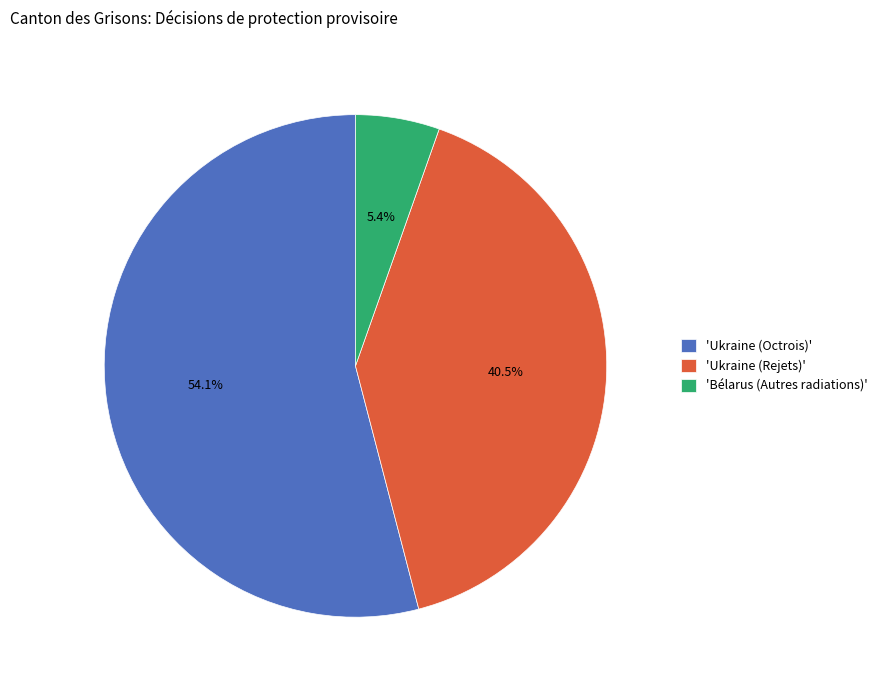

What is the ratio of the value at 'Ukraine (Octrois)' to the value at 'Bélarus (Autres radiations)'?

10.0